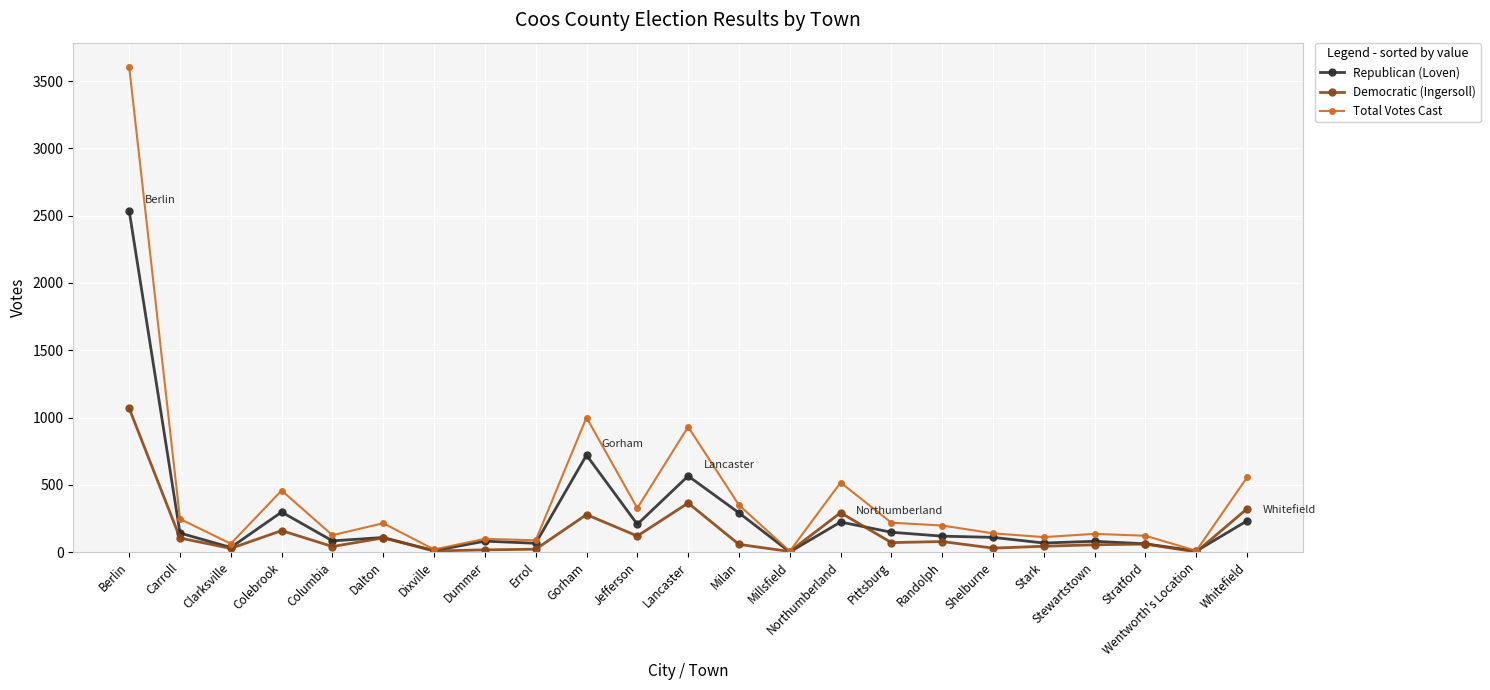

At which category does Republican (Loven) reach its first local peak?

Colebrook